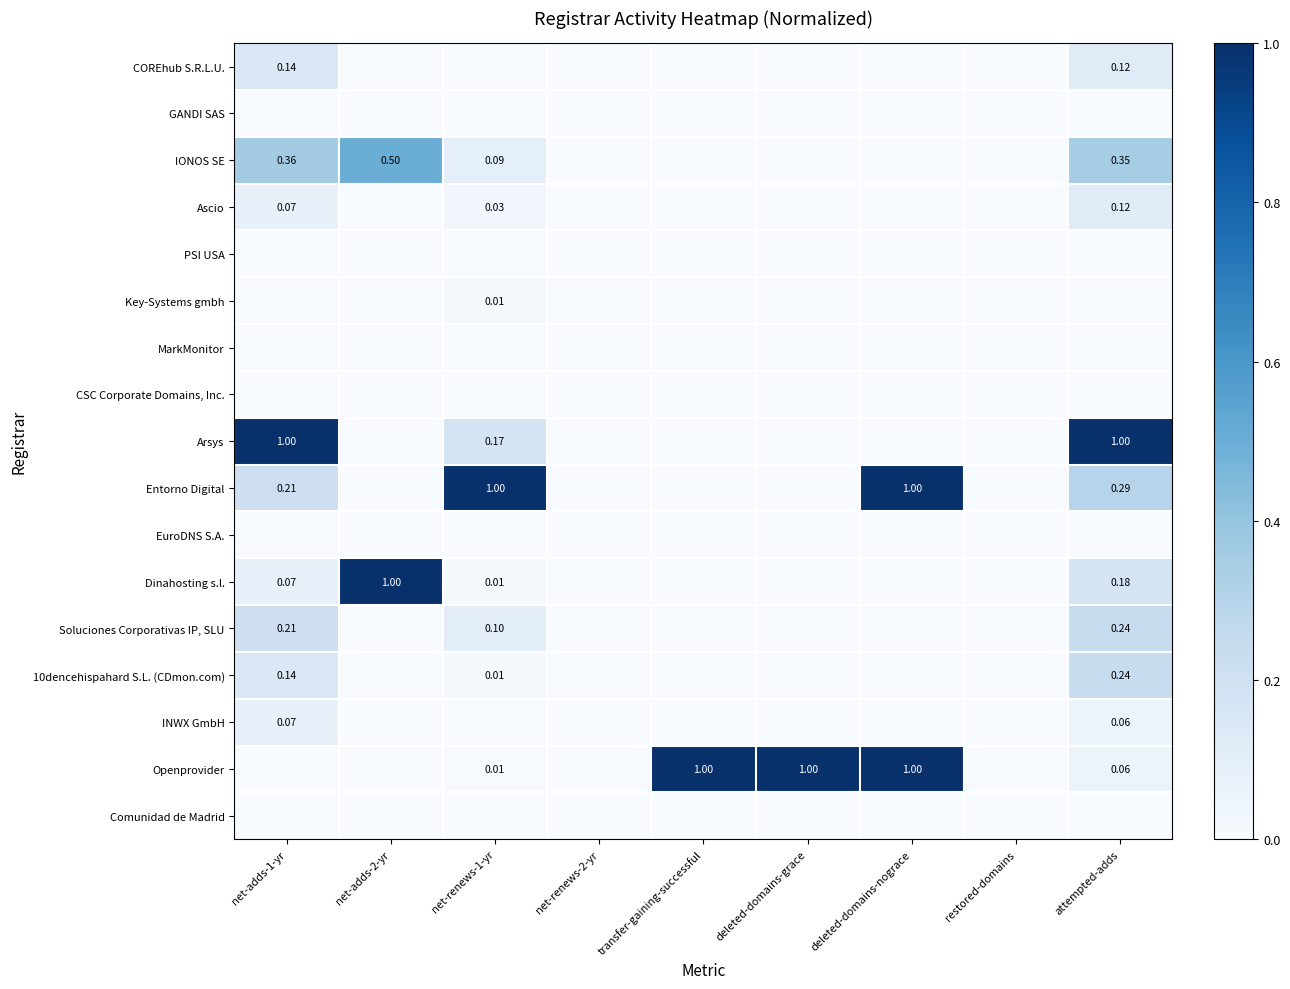

How many values in INWX GmbH are above zero?

2